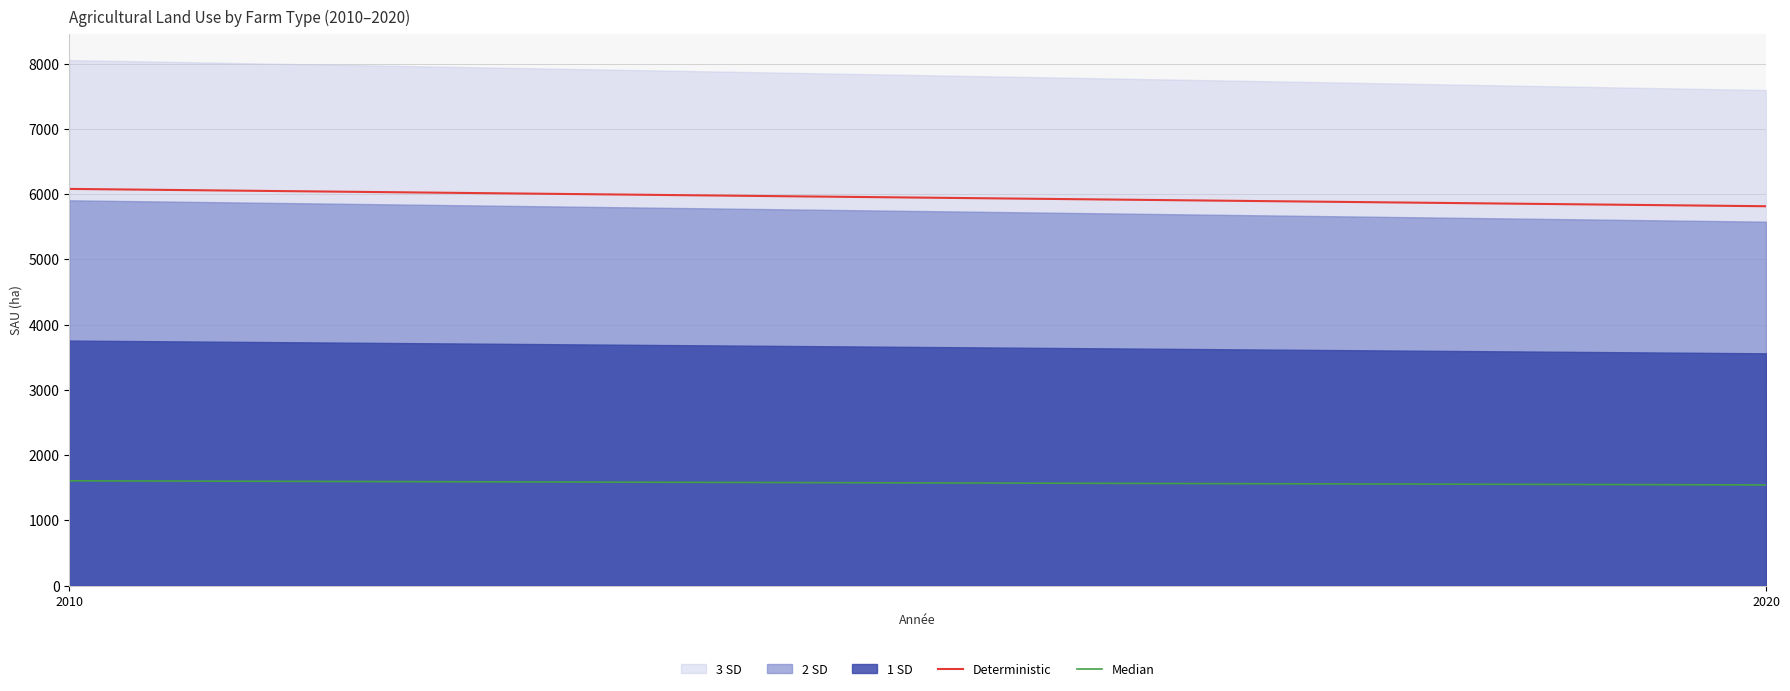

At how many categories does at least one series exceed 3373?

2